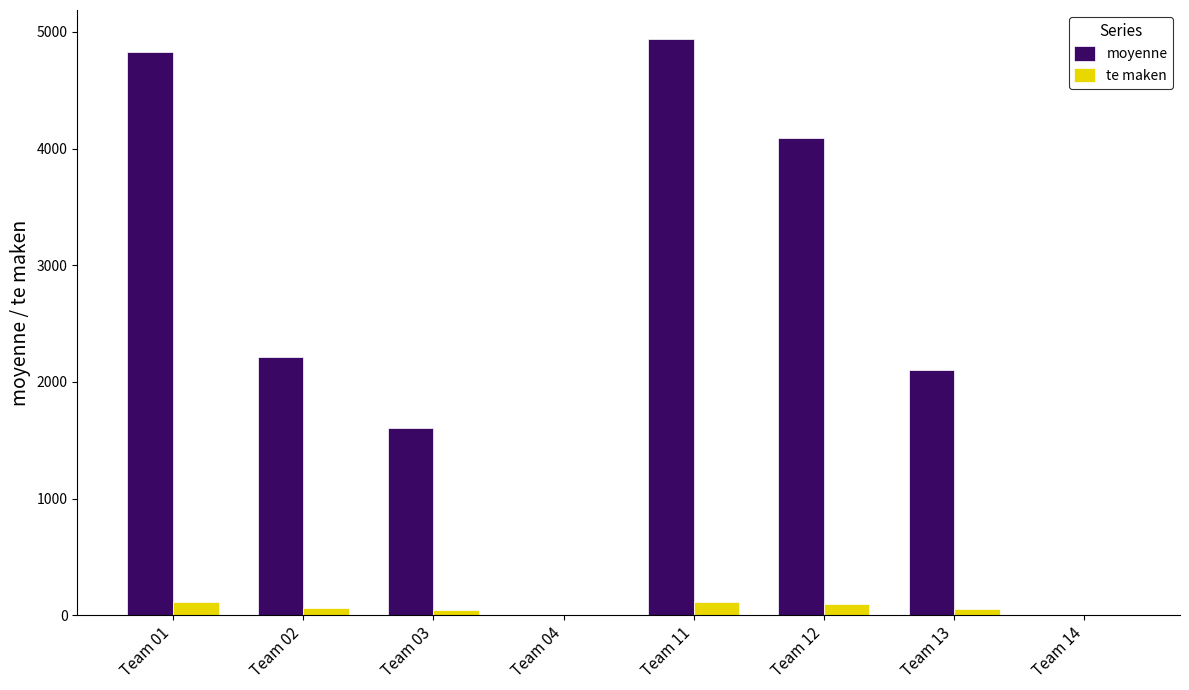

What is the average value of the te maken series?

60